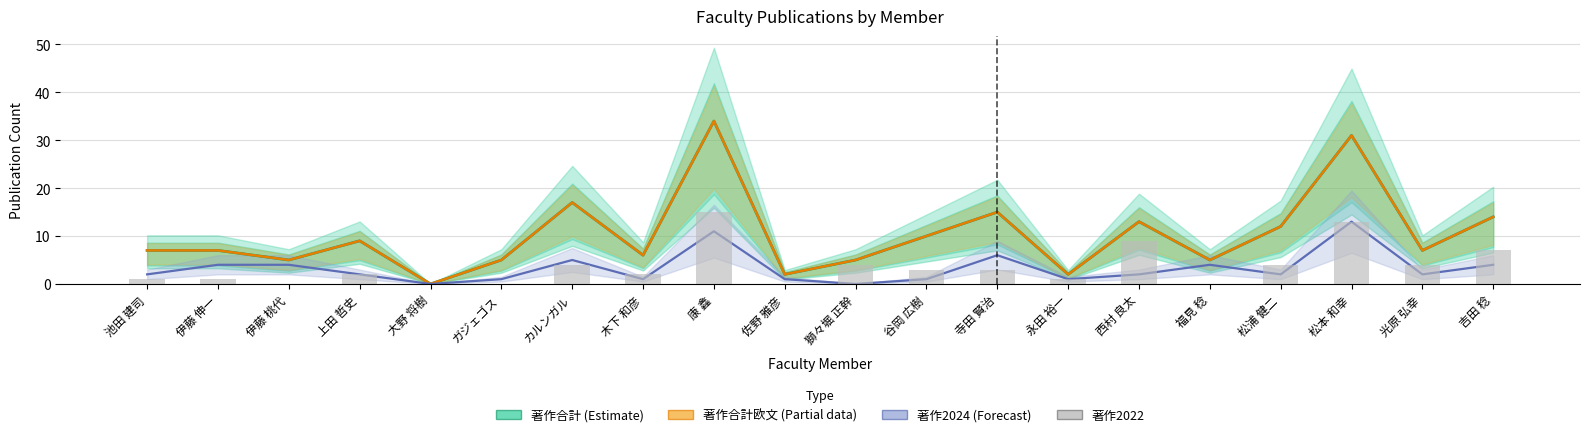

At which category does the chart reach its peak across all series?

康 鑫